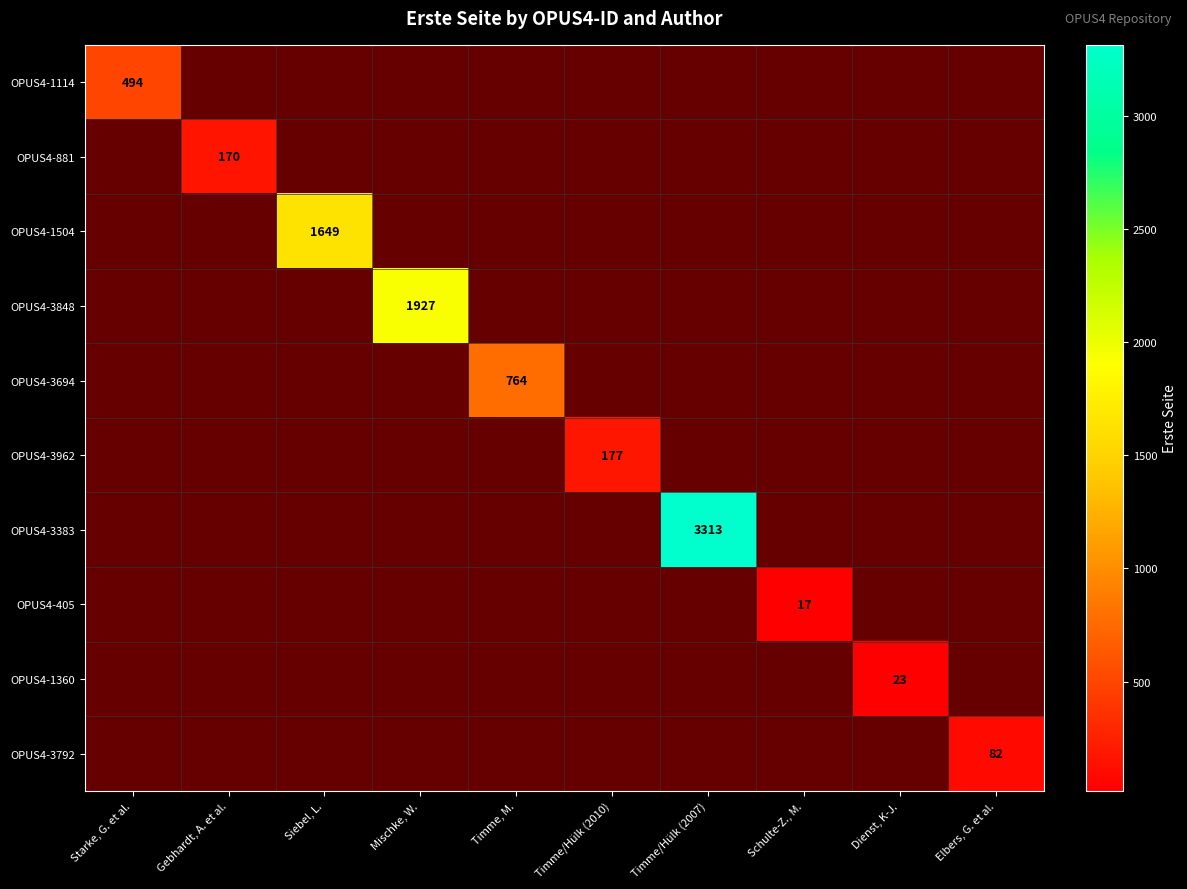

The value of OPUS4-3694 at Timme, M. is 1299. True or false?

False